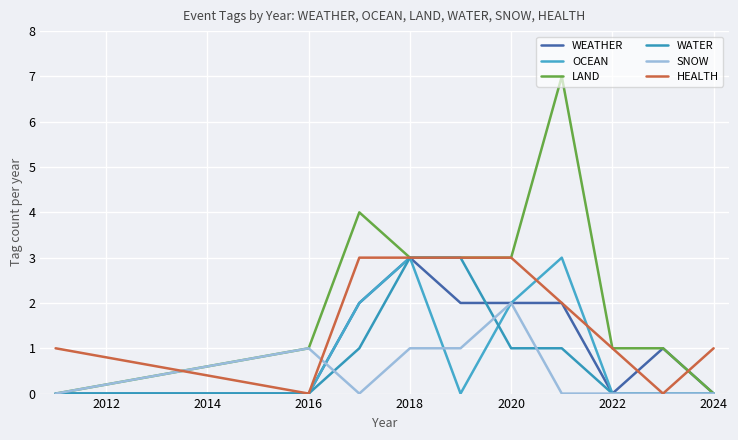

At how many categories does at least one series exceed 6?

1